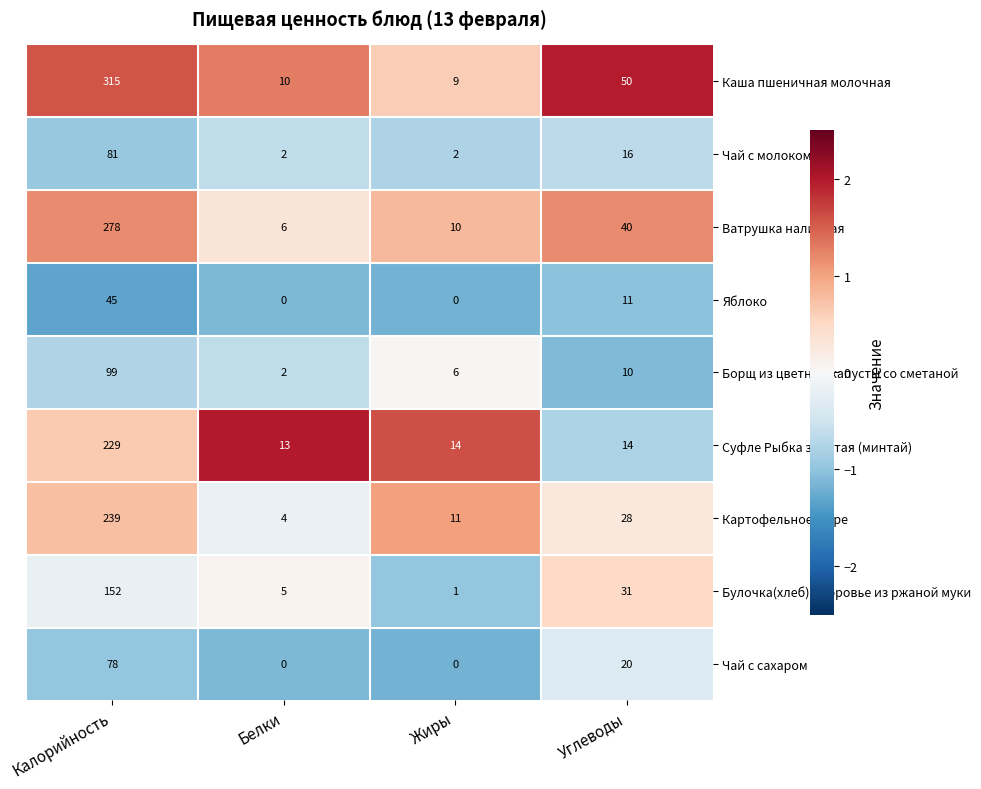

How many values in the Суфле Рыбка золотая (минтай) series are below 14?

1